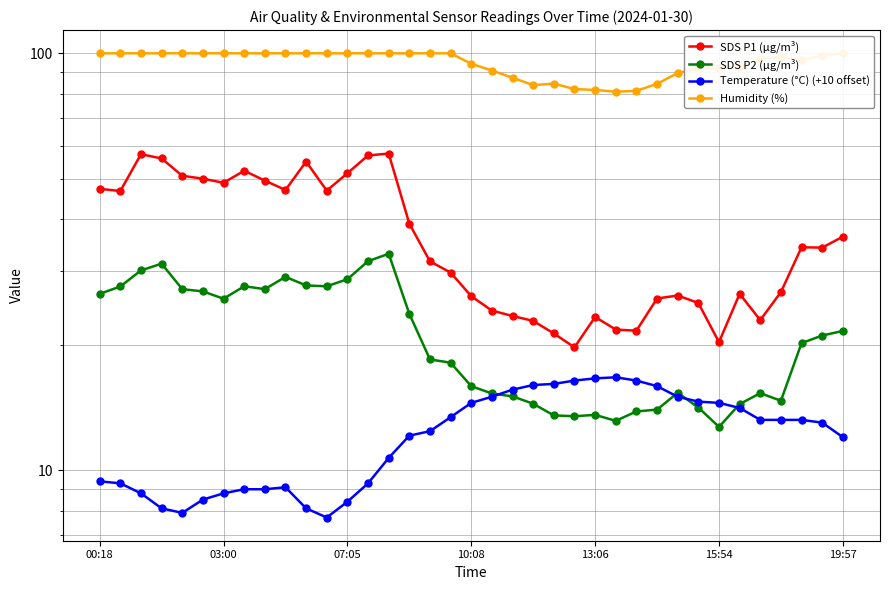

The value of Humidity (%) at 31 is 92.8. True or false?

True